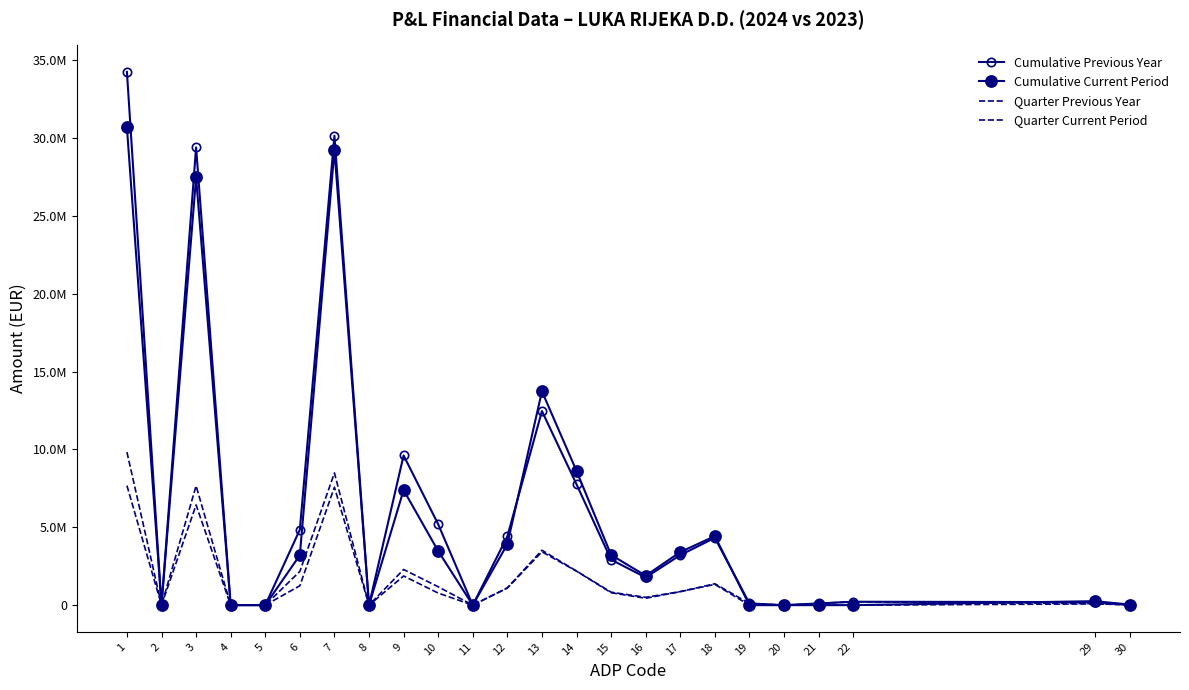

Reading left to right, list all the values displayed in this chart.

Cumulative Previous Year: 1=34233643	2=0	3=29386479	4=0	5=0	6=4847164	7=30135174	8=0	9=9611775	10=5194770	11=0	12=4417005	13=12461469	14=7760452	15=2922105	16=1778912	17=3212370	18=4325209	19=110690	20=0	21=110690	22=218827	29=194834	30=19316
Cumulative Current Period: 1=30669245	2=0	3=27462321	4=0	5=0	6=3206924	7=29215393	8=0	9=7388152	10=3475204	11=0	12=3912948	13=13730263	14=8615825	15=3224189	16=1890249	17=3409474	18=4431146	19=0	20=0	21=0	22=0	29=256358	30=32719
Quarter Previous Year: 1=9827354	2=0	3=7659993	4=0	5=0	6=2167361	7=8486166	8=0	9=2289866	10=1178967	11=0	12=1110899	13=3525110	14=2189343	15=832464	16=503303	17=869858	18=1373553	19=110690	20=0	21=110690	22=218827	29=98262	30=7663
Quarter Current Period: 1=7678132	2=0	3=6433816	4=0	5=0	6=1244316	7=7576357	8=0	9=1872268	10=776142	11=0	12=1096126	13=3424419	14=2182378	15=799562	16=442479	17=866465	18=1333684	19=0	20=0	21=0	22=0	29=79521	30=30590